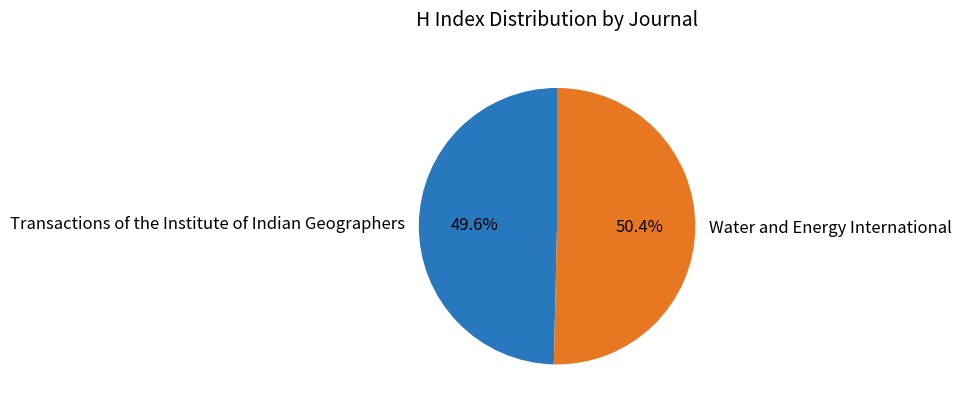

Is it true that Transactions of the Institute of Indian Geographers is 62% of the pie?

False